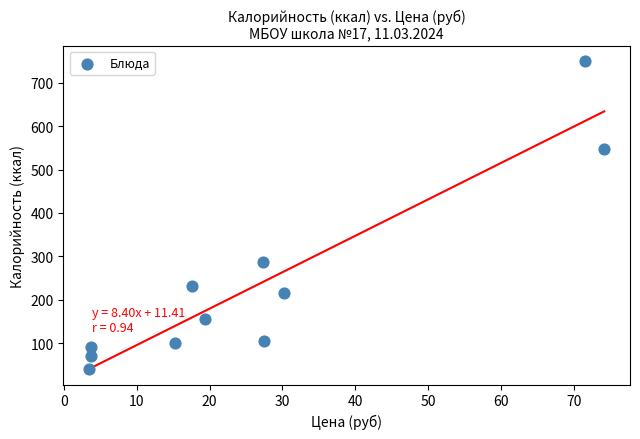

What is the range of Y values (max minus min)?

710.1